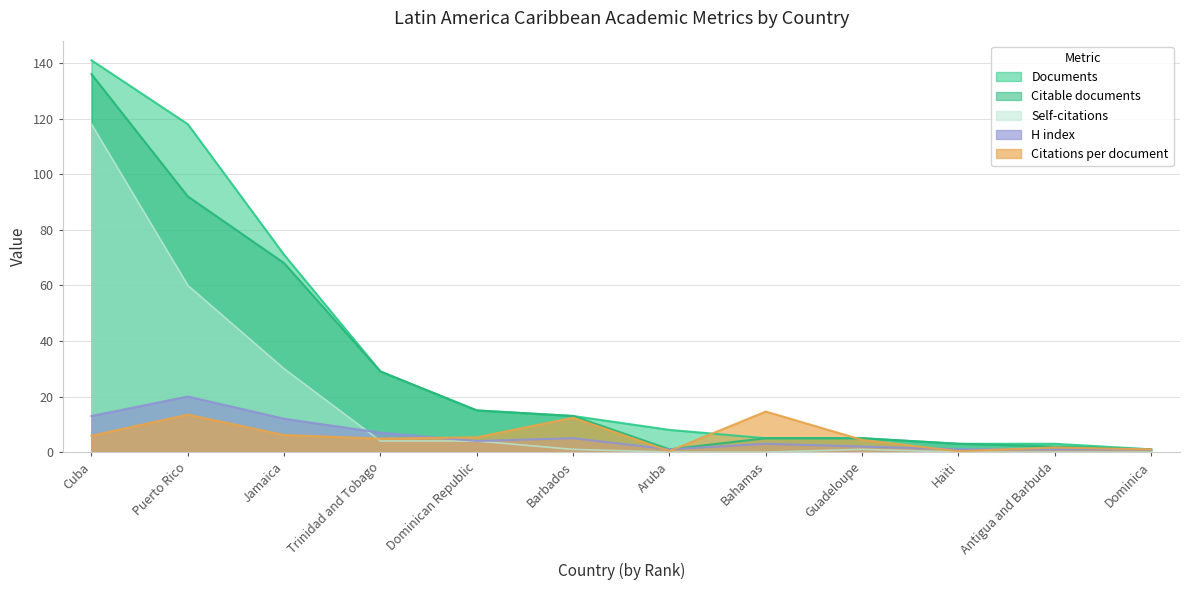

True or false: Citable documents and Documents intersect in this chart.

False